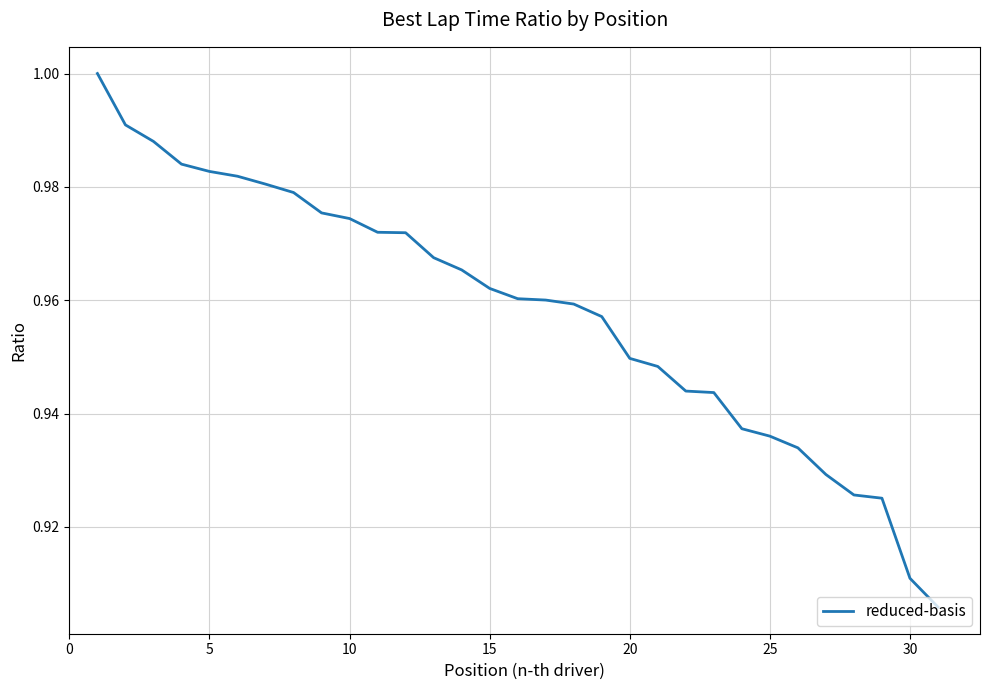

Count the number of data series in this chart.

1